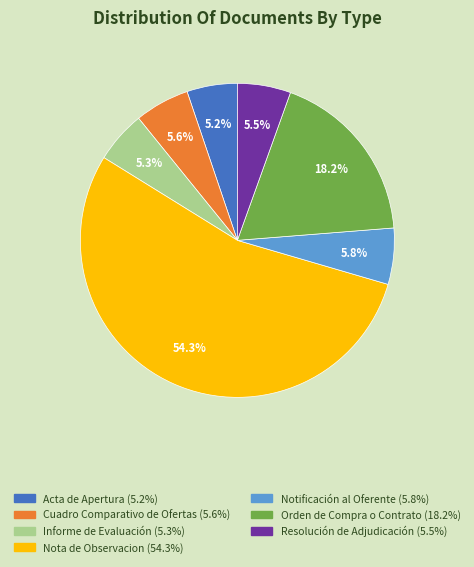

What is the ratio of the value at Cuadro Comparativo de Ofertas to the value at Orden de Compra o Contrato?

0.3